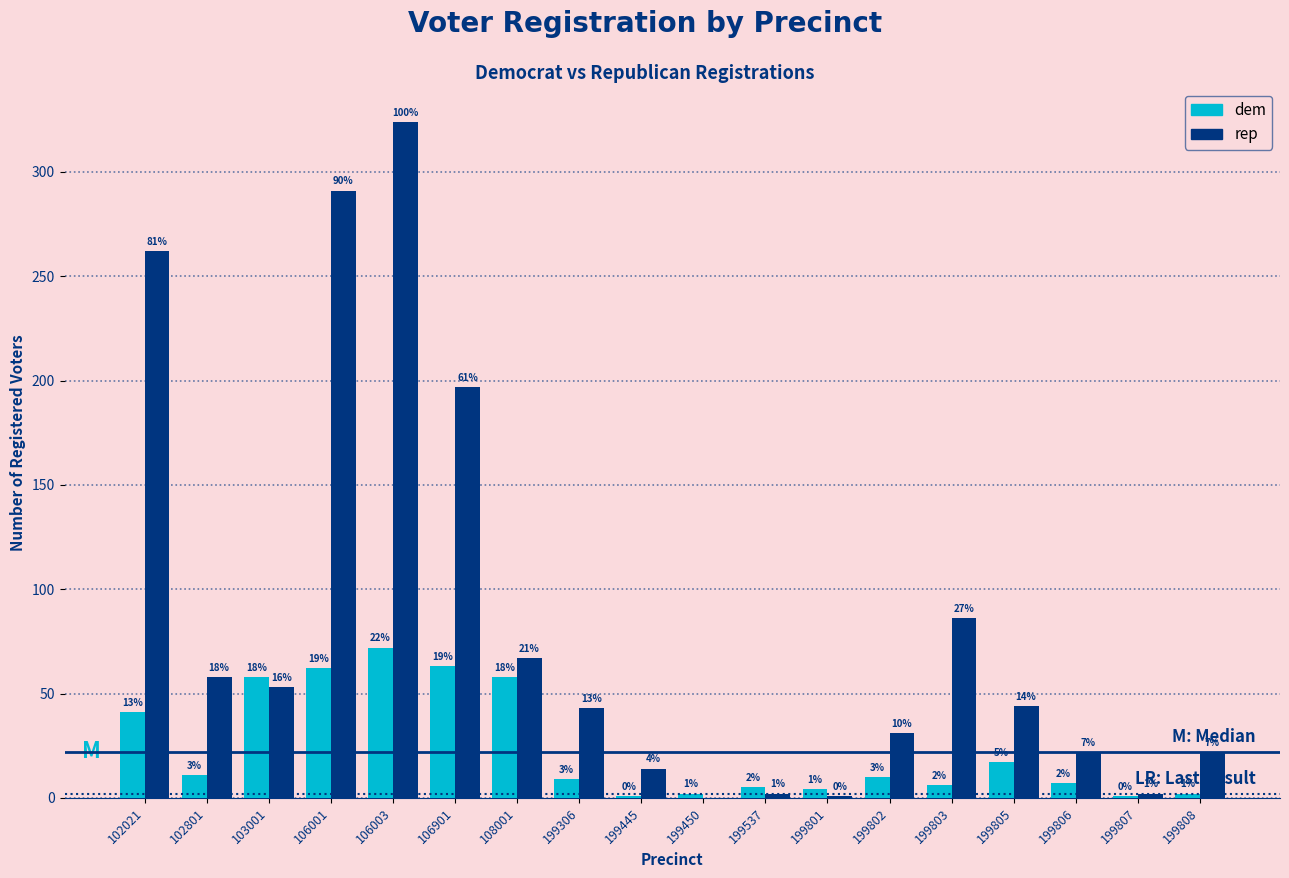

Which series has the largest total across all categories?

rep